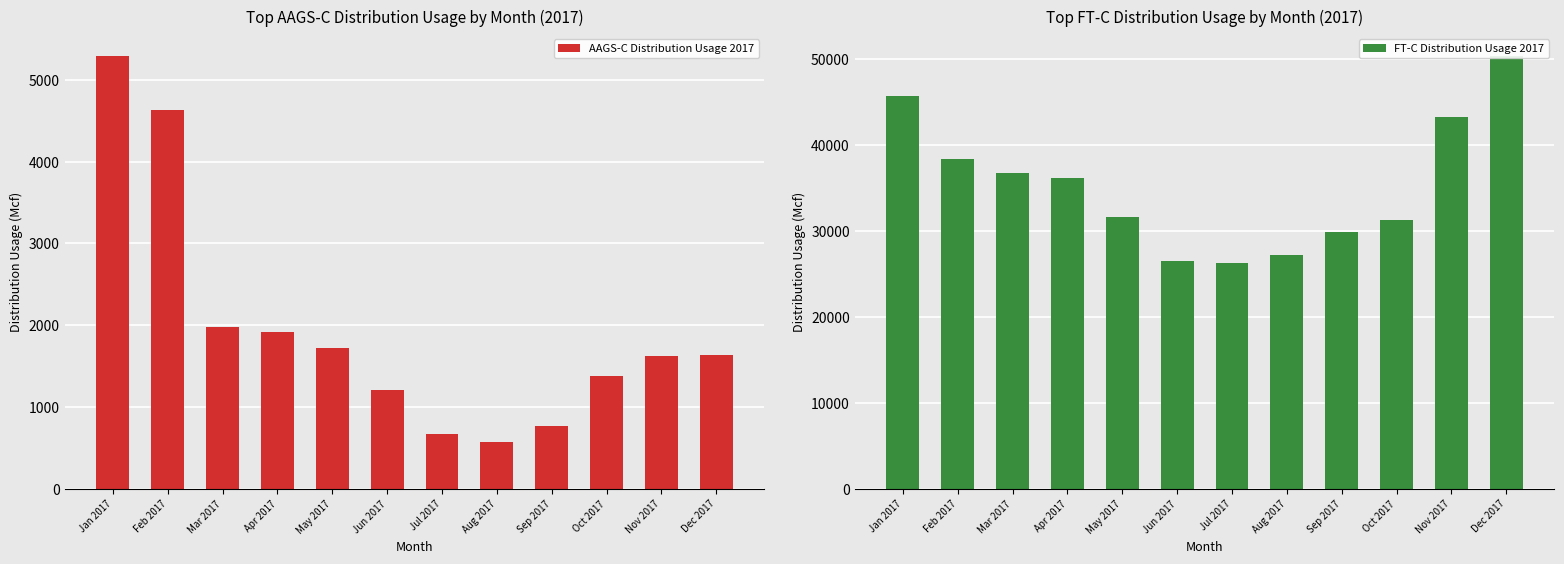

What is the sum of the AAGS-C Distribution Usage 2017 values at Dec 2017 and Feb 2017?

6261.0